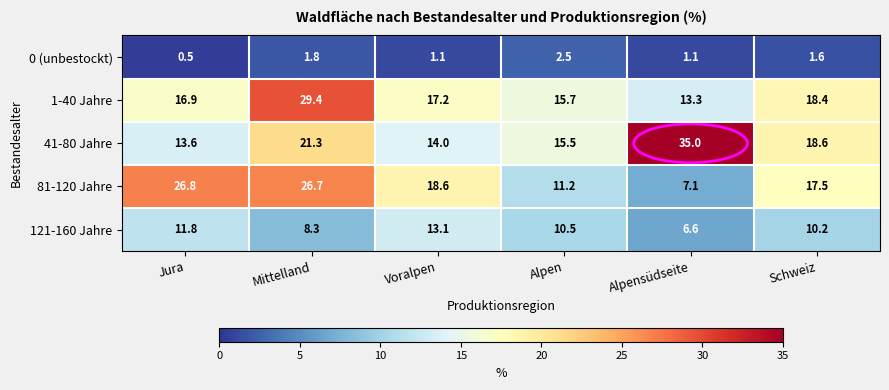

The 81-120 Jahre series shows 7.1 at Alpensüdseite. True or false?

True